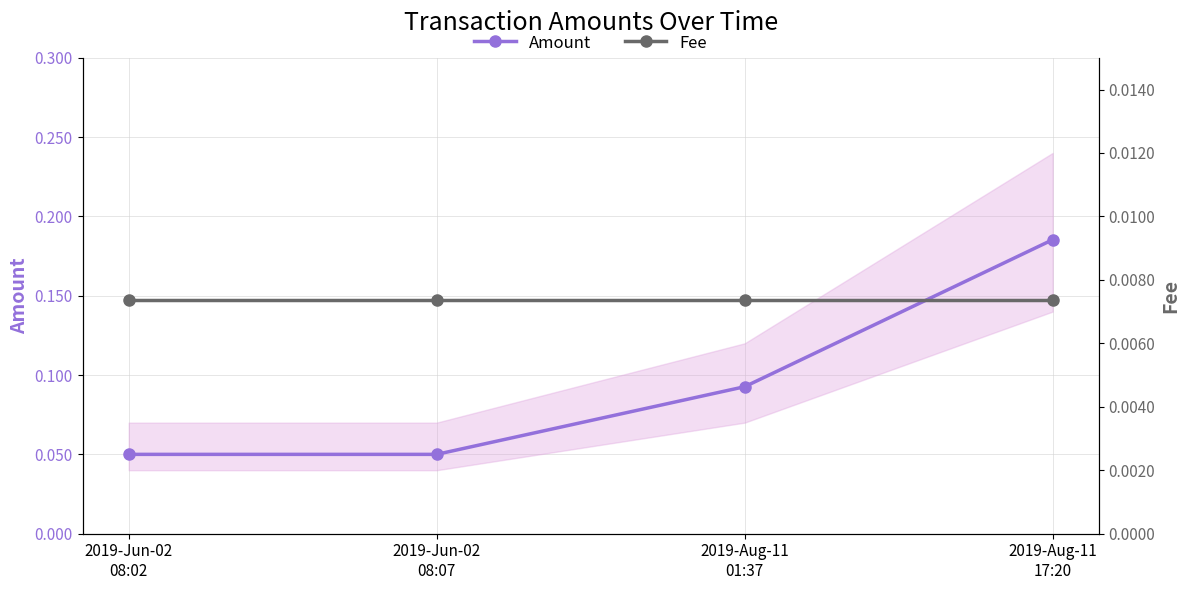

Reading right to left, what are all the values shown in this chart?

Amount: 2019-Aug-11
17:20=0.2	2019-Aug-11
01:37=0.1	2019-Jun-02
08:07=0.1	2019-Jun-02
08:02=0.1
Fee: 2019-Aug-11
17:20=0.0	2019-Aug-11
01:37=0.0	2019-Jun-02
08:07=0.0	2019-Jun-02
08:02=0.0